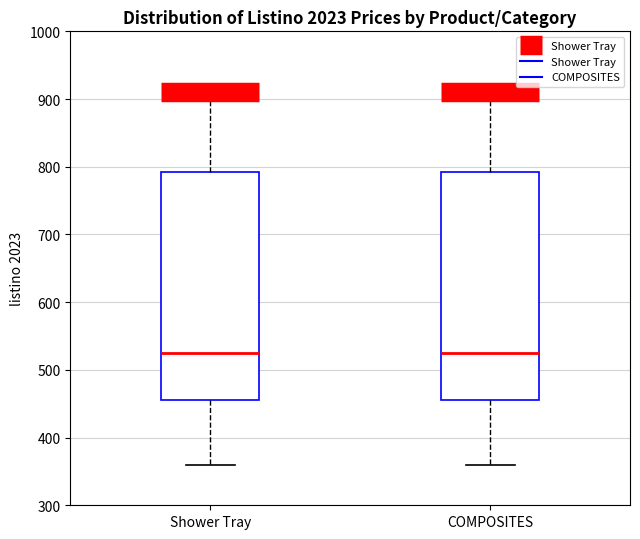

Reading left to right, transcribe this box plot: for each box, give where its median line is, the range the box spans, and where its two whiskers end, as read against the y-axis. The values are not printed on the chart, so give them approximately, as read against the axis.

Shower Tray: median 530, box 460 to 790, whiskers 360 to 910
COMPOSITES: median 530, box 460 to 790, whiskers 360 to 910